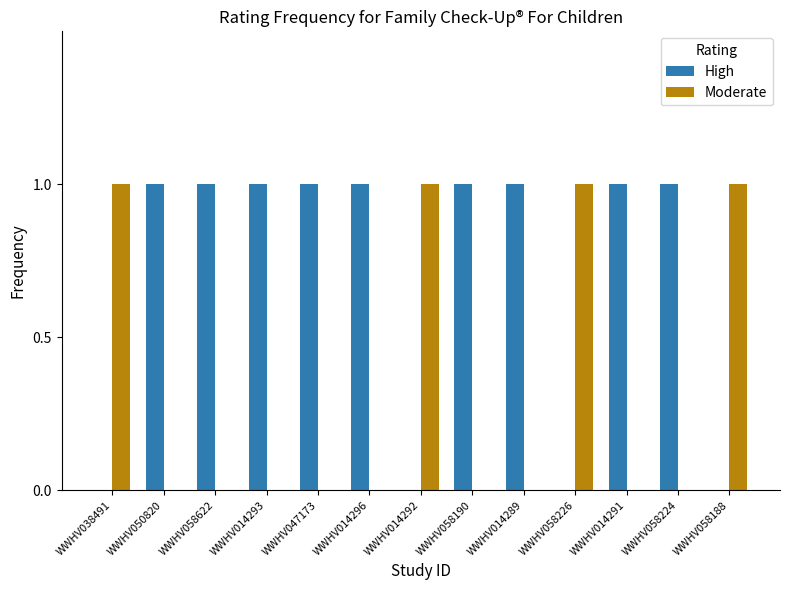

Reading left to right, extract all data points from this chart.

High: WWHV038491=0	WWHV050820=1	WWHV058622=1	WWHV014293=1	WWHV047173=1	WWHV014296=1	WWHV014292=0	WWHV058190=1	WWHV014289=1	WWHV058226=0	WWHV014291=1	WWHV058224=1	WWHV058188=0
Moderate: WWHV038491=1	WWHV050820=0	WWHV058622=0	WWHV014293=0	WWHV047173=0	WWHV014296=0	WWHV014292=1	WWHV058190=0	WWHV014289=0	WWHV058226=1	WWHV014291=0	WWHV058224=0	WWHV058188=1